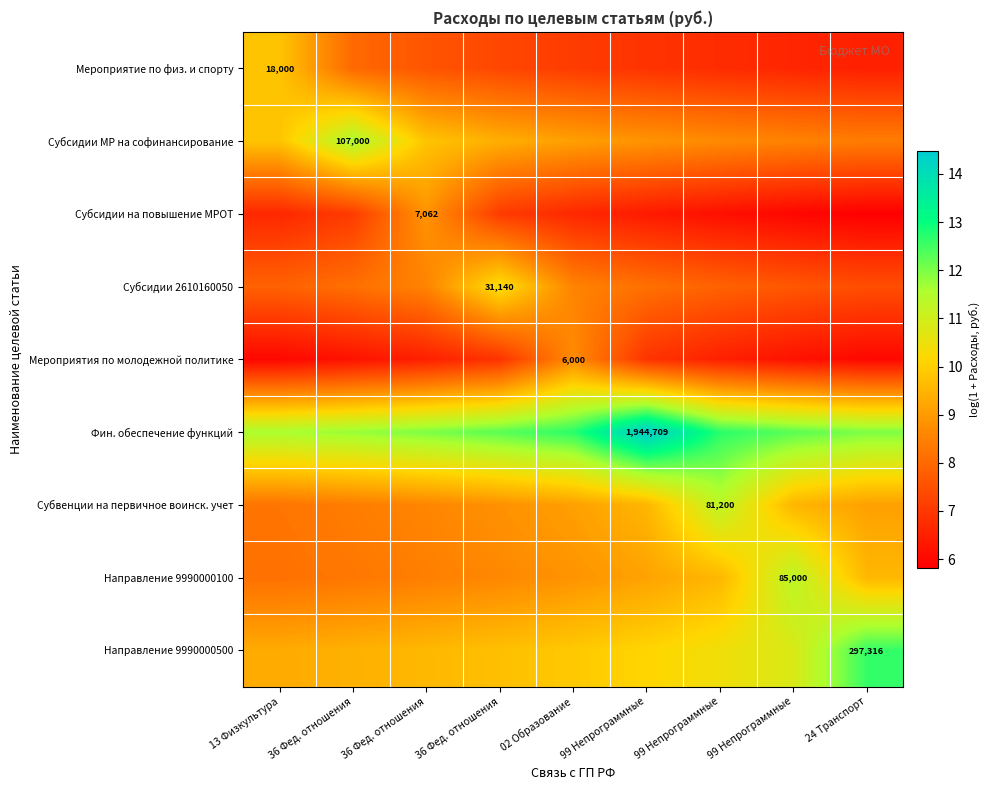

Which category has the lowest value across all series?

24 Транспорт